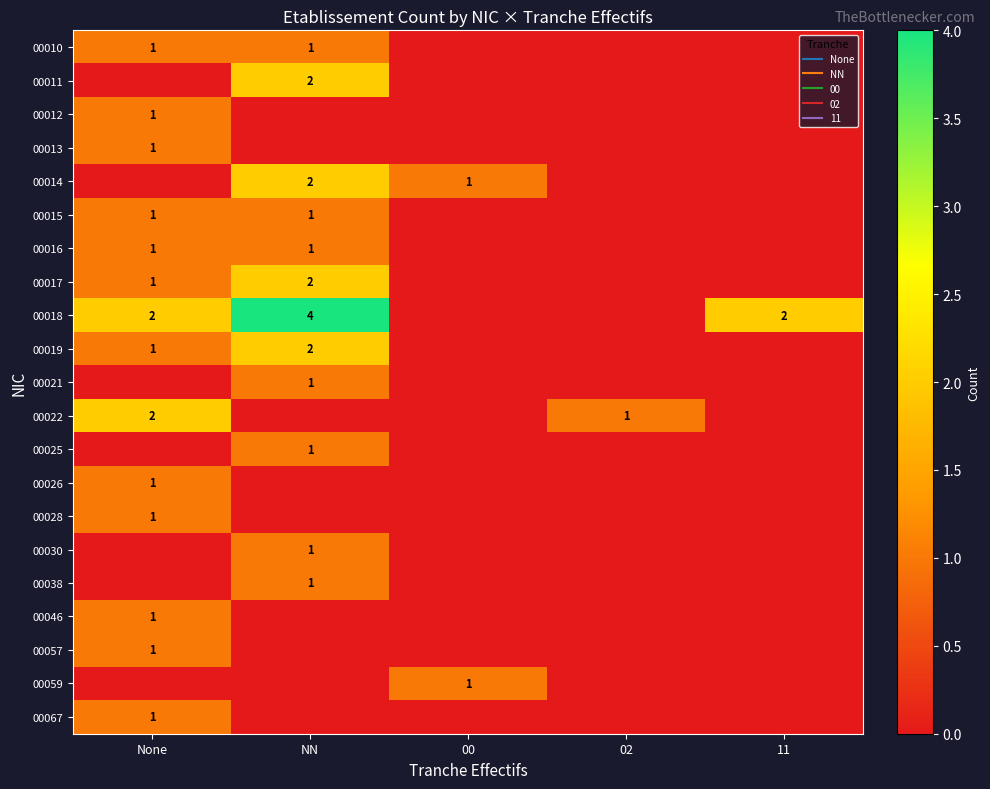

Which label corresponds to the largest value in the chart?

NN